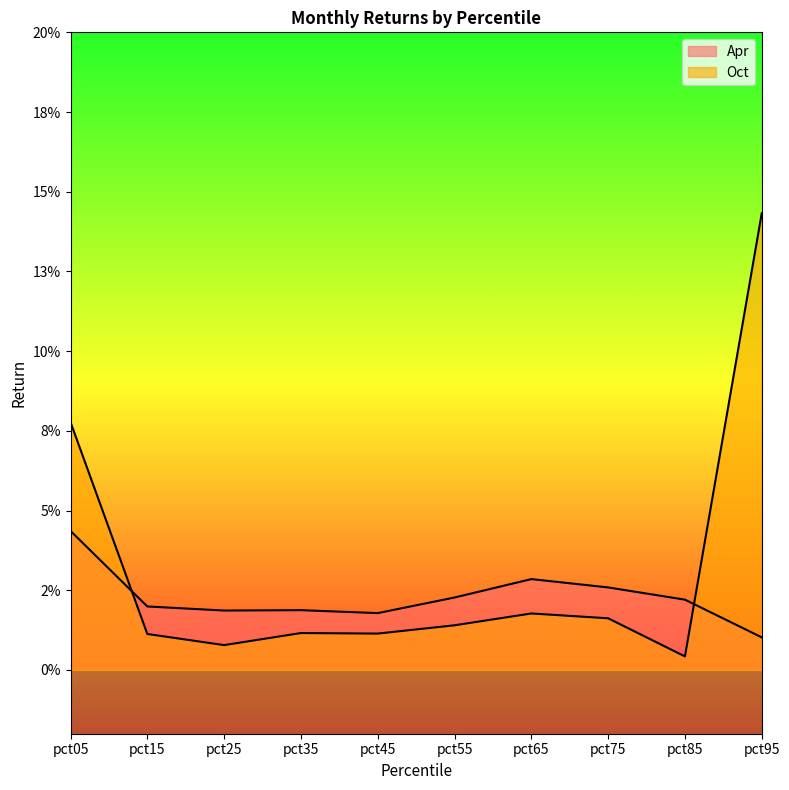

Count the number of data series in this chart.

2